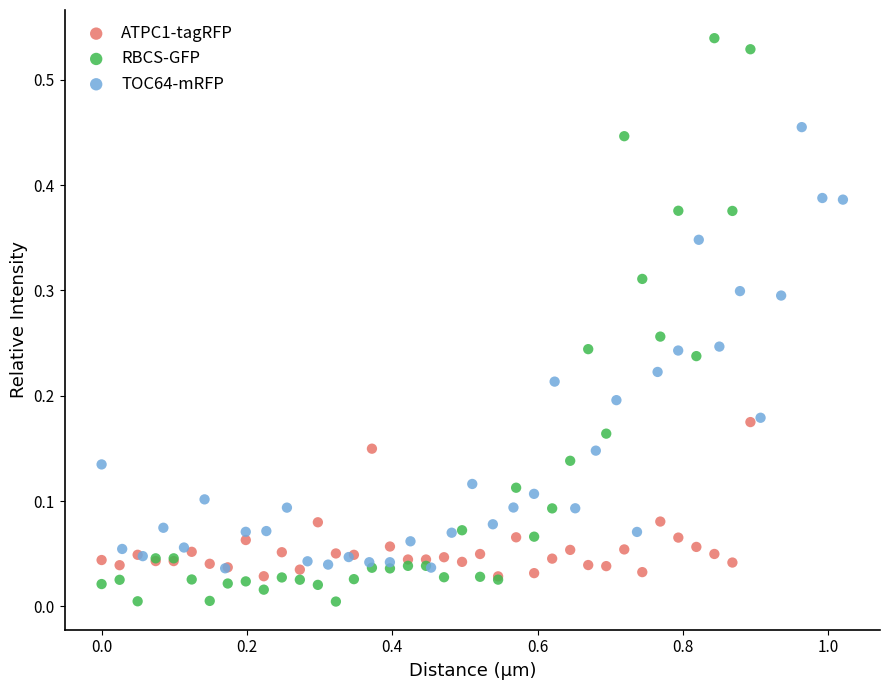

Which series has the largest Y range (max minus min)?

RBCS-GFP